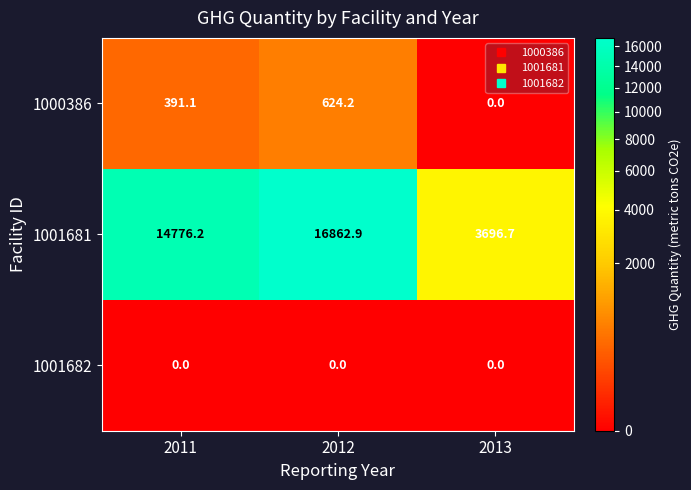

What is the difference between the 1000386 values at 2011 and 2012?

233.1